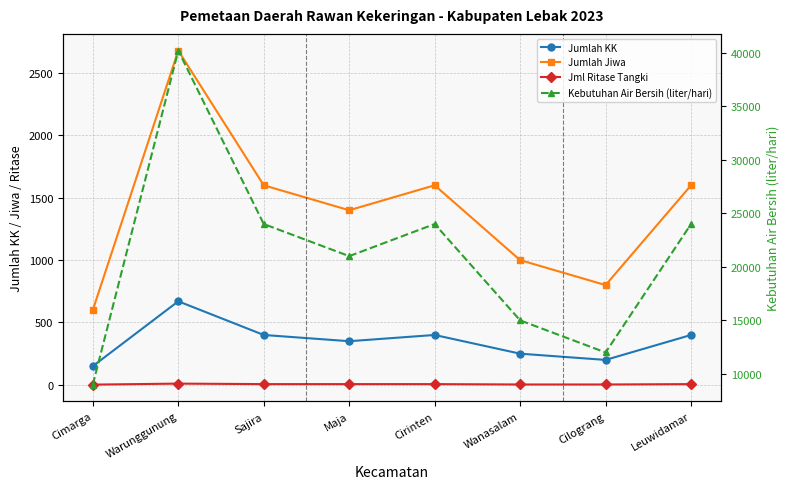

True or false: Jumlah Jiwa and Kebutuhan Air Bersih (liter/hari) intersect in this chart.

False